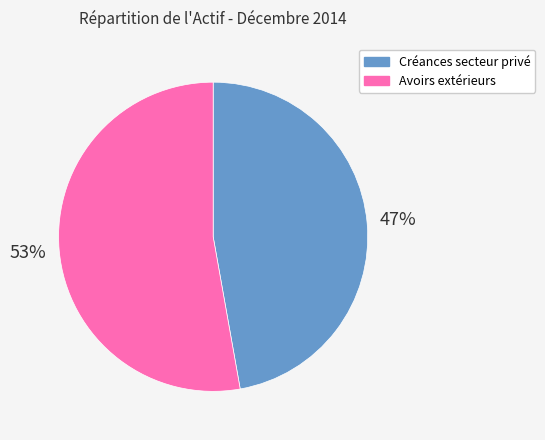

To the nearest percent, what percentage of the pie is Avoirs extérieurs?

53%